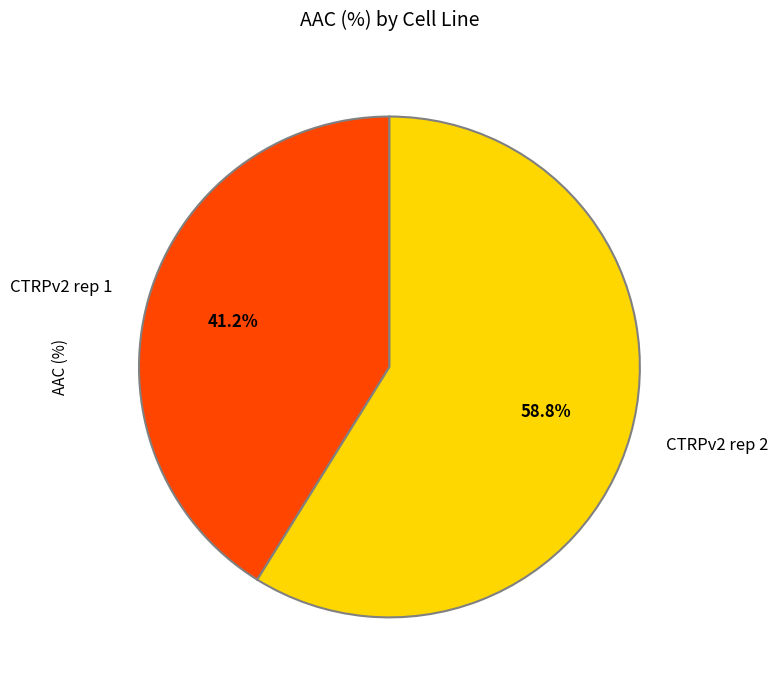

Which category has the biggest portion of the pie?

CTRPv2 rep 2